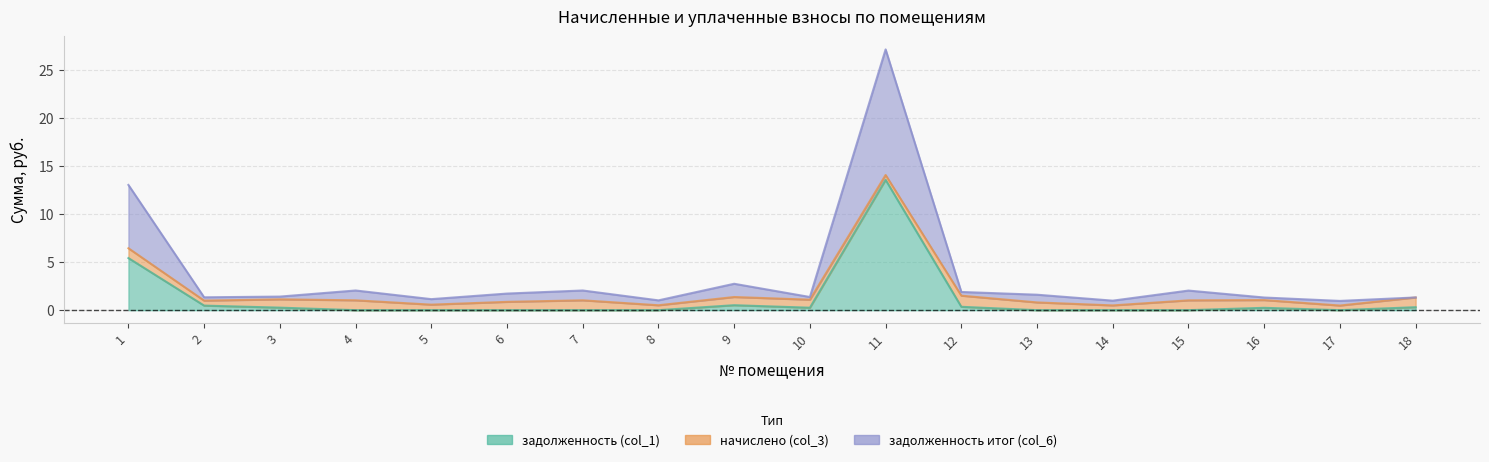

Is it true that задолженность (col_1) equals 4.6 at 7?

False